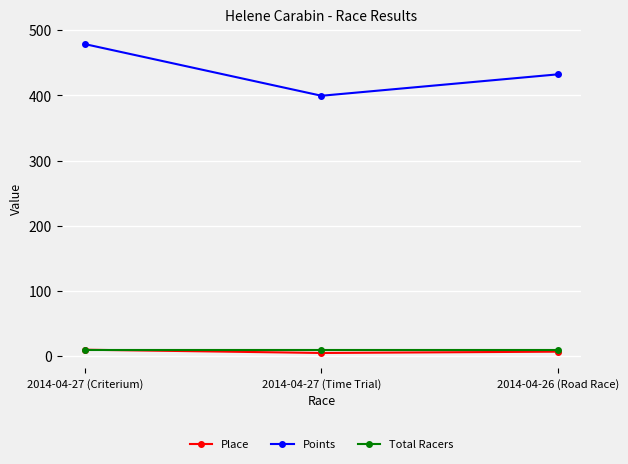

At which category is the sum across all series the highest?

2014-04-27 (Criterium)